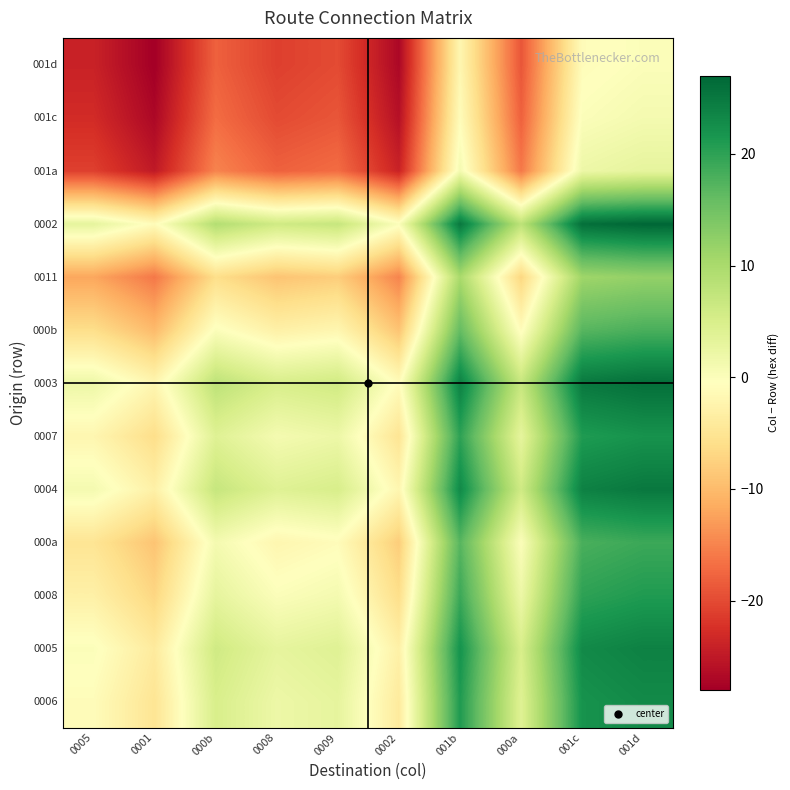

Which category has the highest value across all series?

001d